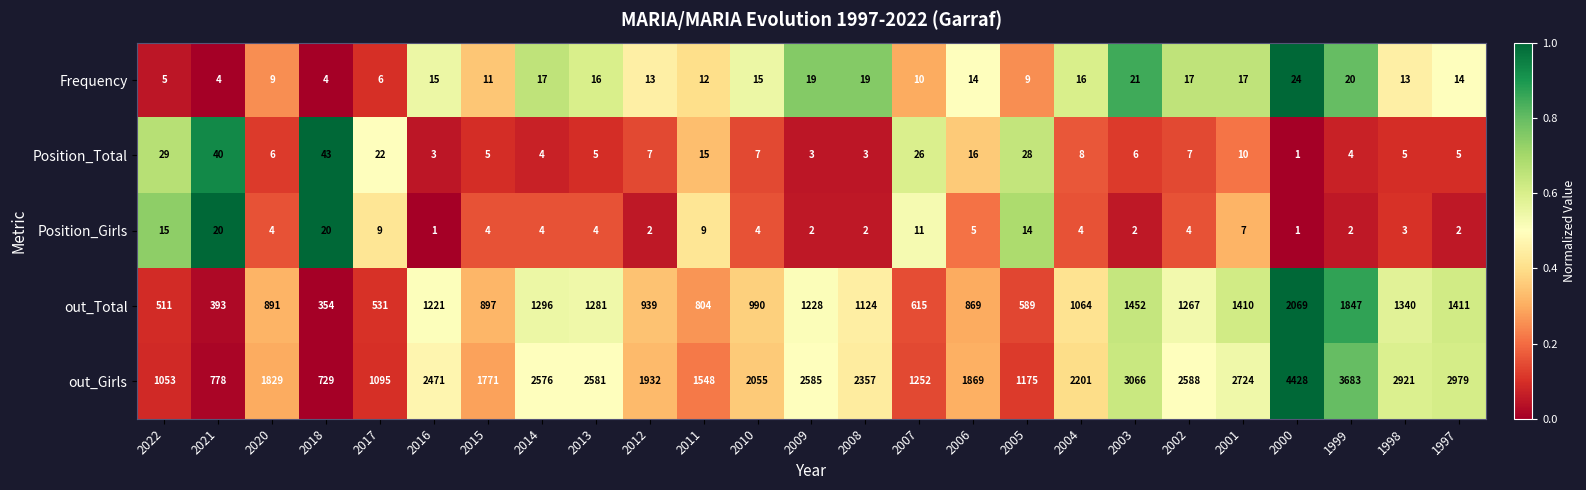

How many data points does each series have?

25